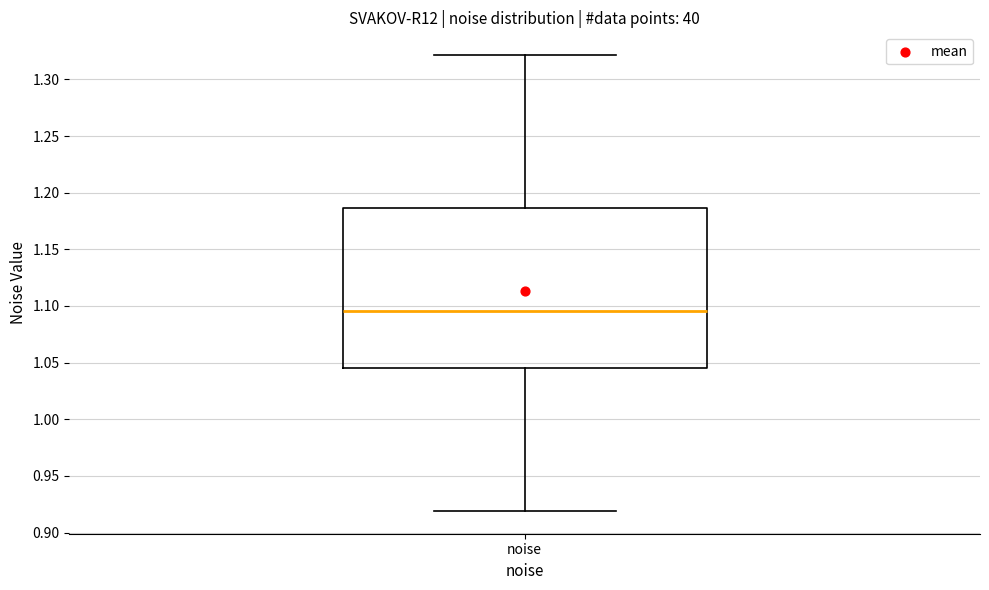

Transcribe this box plot: give where the median line is, the range the box spans, and where the two whiskers end, as read against the y-axis. The values are not printed on the chart, so give them approximately, as read against the axis.

median 1.095, box 1.045 to 1.185, whiskers 0.920 to 1.320